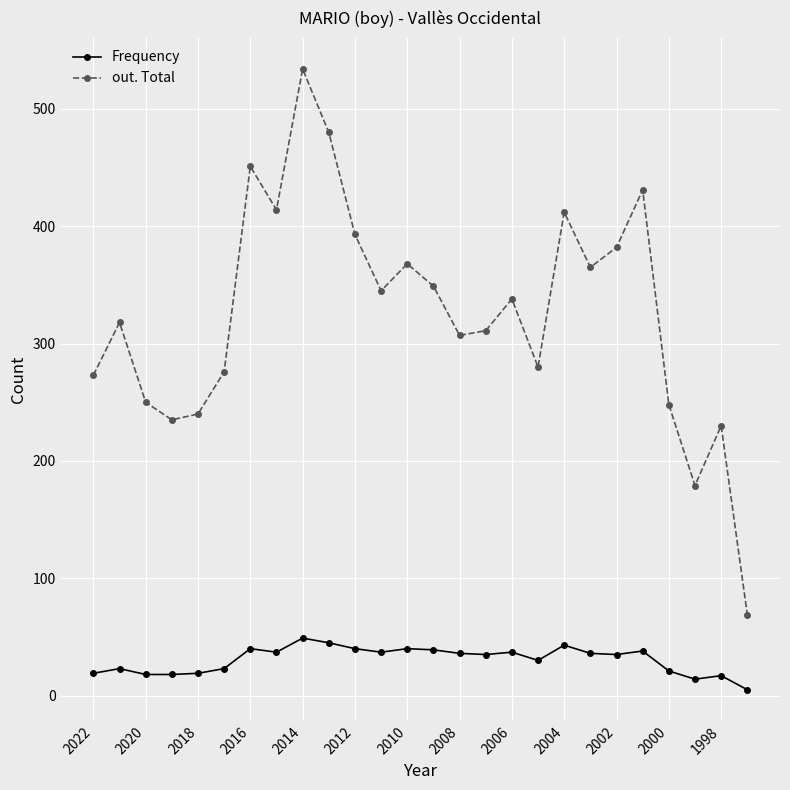

Which series has the largest range (max minus min)?

out. Total